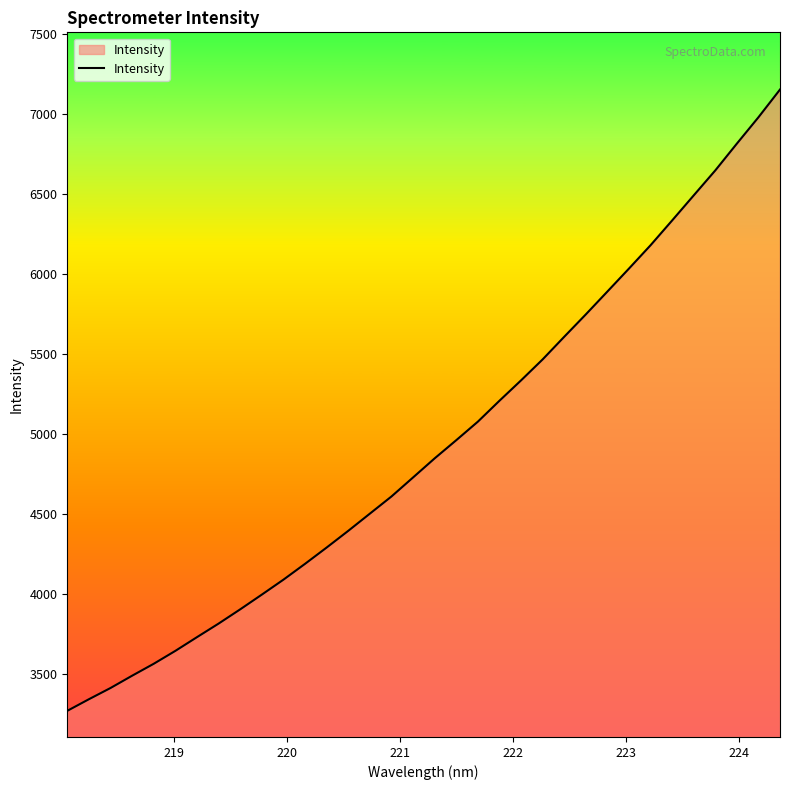

What is the smallest value displayed?

3269.2